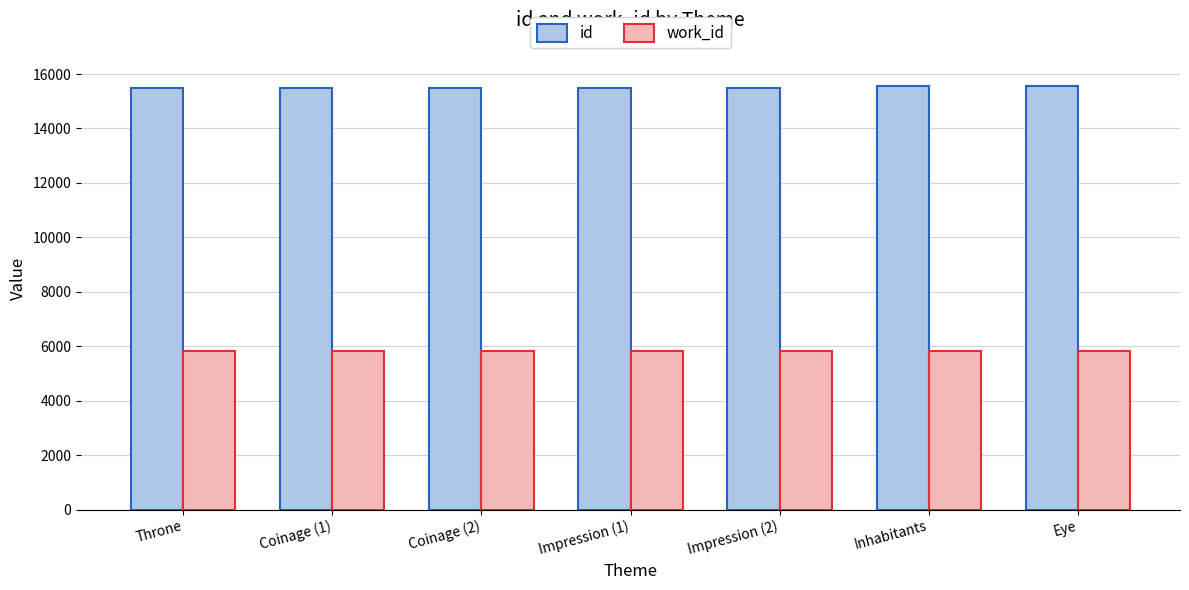

What is the value of the id bar at the 3rd from the left?

15486